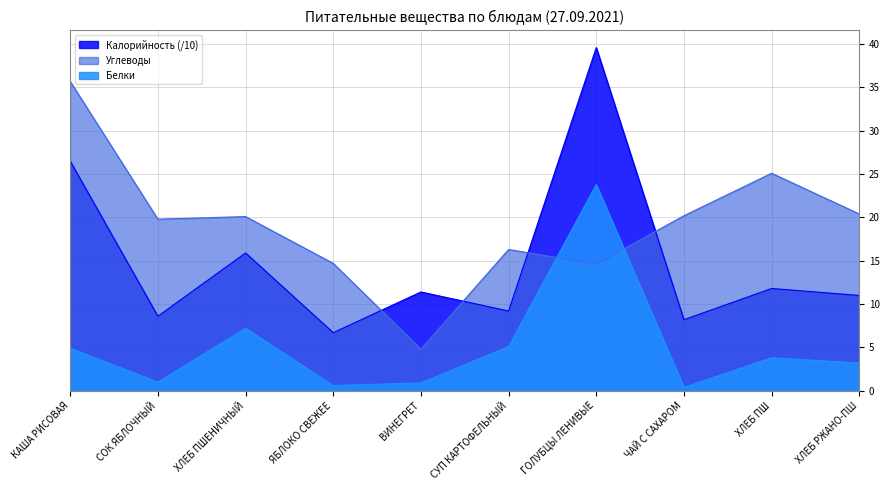

What is the label of the 6th point from the left?

СУП КАРТОФЕЛЬНЫЙ